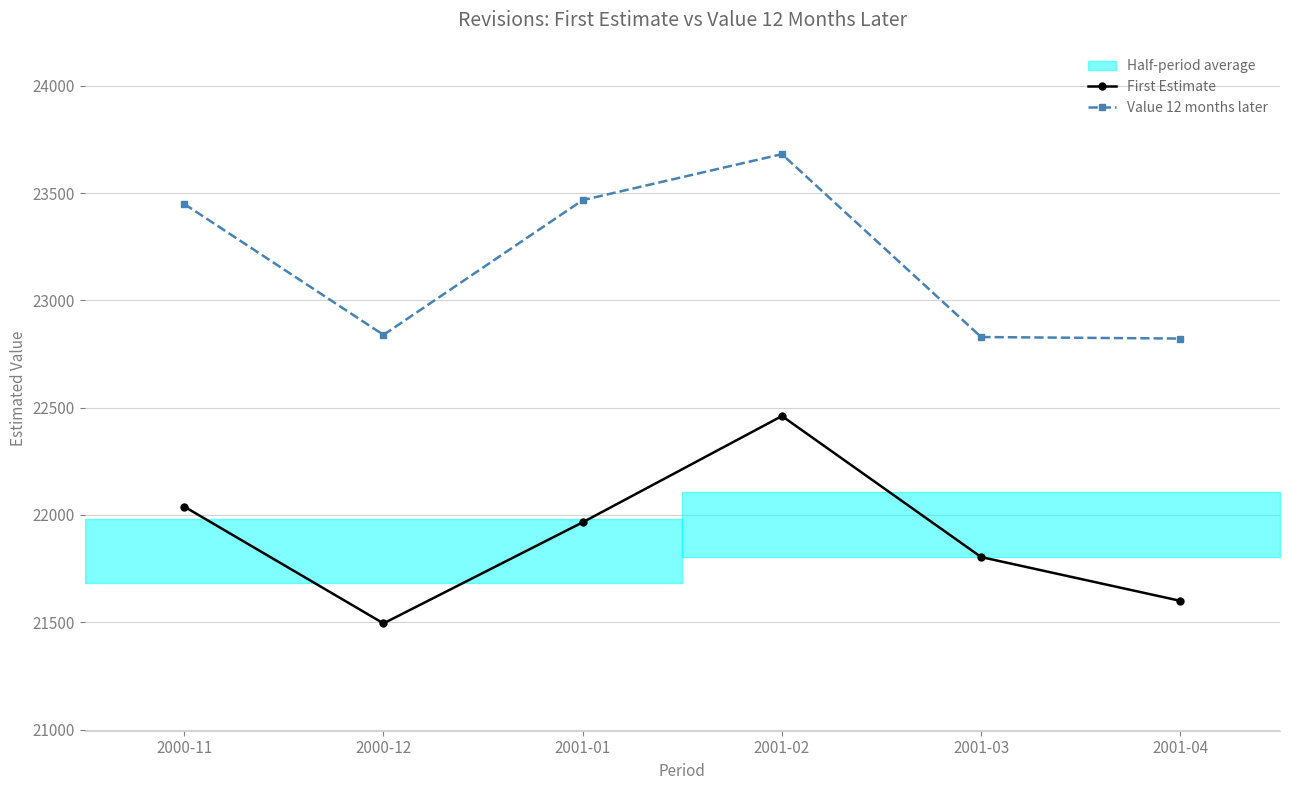

The value of Value 12 months later at 2001-04 is 22822. True or false?

True